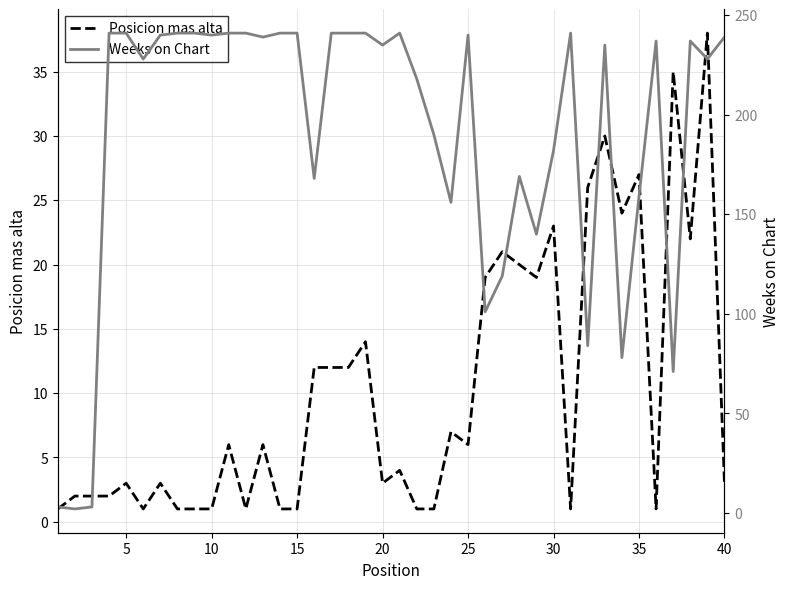

What is the highest value of the Posicion mas alta series?

38